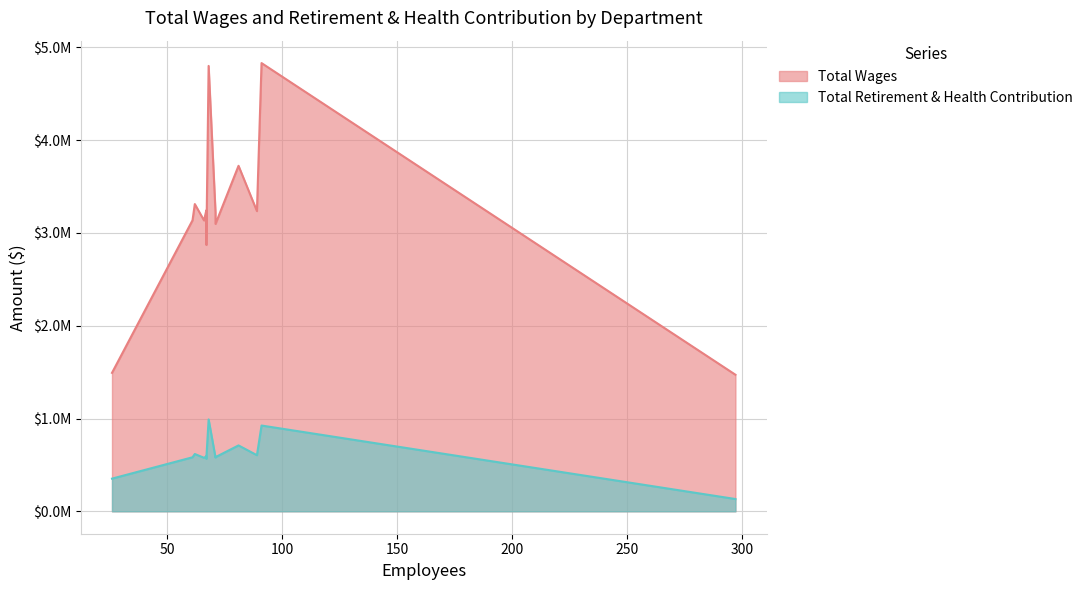

What is the sum of all Total Retirement & Health Contribution values?

7812370